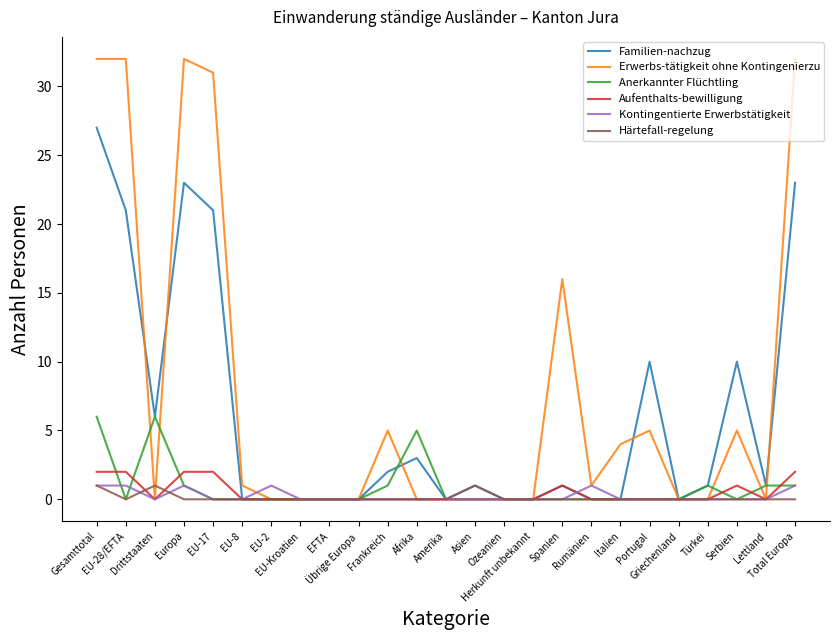

Reading left to right, extract all data points from this chart.

Familien-nachzug: Gesamttotal=27	EU-28/EFTA=21	Drittstaaten=6	Europa=23	EU-17=21	EU-8=0	EU-2=0	EU-Kroatien=0	EFTA=0	Übrige Europa=0	Frankreich=2	Afrika=3	Amerika=0	Asien=1	Ozeanien=0	Herkunft unbekannt=0	Spanien=1	Rumänien=0	Italien=0	Portugal=10	Griechenland=0	Türkei=1	Serbien=10	Lettland=1	Total Europa=23
Erwerbs-tätigkeit ohne Kontingenierzu: Gesamttotal=32	EU-28/EFTA=32	Drittstaaten=0	Europa=32	EU-17=31	EU-8=1	EU-2=0	EU-Kroatien=0	EFTA=0	Übrige Europa=0	Frankreich=5	Afrika=0	Amerika=0	Asien=0	Ozeanien=0	Herkunft unbekannt=0	Spanien=16	Rumänien=1	Italien=4	Portugal=5	Griechenland=0	Türkei=0	Serbien=5	Lettland=0	Total Europa=32
Anerkannter Flüchtling: Gesamttotal=6	EU-28/EFTA=0	Drittstaaten=6	Europa=1	EU-17=0	EU-8=0	EU-2=0	EU-Kroatien=0	EFTA=0	Übrige Europa=0	Frankreich=1	Afrika=5	Amerika=0	Asien=0	Ozeanien=0	Herkunft unbekannt=0	Spanien=0	Rumänien=0	Italien=0	Portugal=0	Griechenland=0	Türkei=1	Serbien=0	Lettland=1	Total Europa=1
Aufenthalts-bewilligung: Gesamttotal=2	EU-28/EFTA=2	Drittstaaten=0	Europa=2	EU-17=2	EU-8=0	EU-2=0	EU-Kroatien=0	EFTA=0	Übrige Europa=0	Frankreich=0	Afrika=0	Amerika=0	Asien=0	Ozeanien=0	Herkunft unbekannt=0	Spanien=1	Rumänien=0	Italien=0	Portugal=0	Griechenland=0	Türkei=0	Serbien=1	Lettland=0	Total Europa=2
Kontingentierte Erwerbstätigkeit: Gesamttotal=1	EU-28/EFTA=1	Drittstaaten=0	Europa=1	EU-17=0	EU-8=0	EU-2=1	EU-Kroatien=0	EFTA=0	Übrige Europa=0	Frankreich=0	Afrika=0	Amerika=0	Asien=0	Ozeanien=0	Herkunft unbekannt=0	Spanien=0	Rumänien=1	Italien=0	Portugal=0	Griechenland=0	Türkei=0	Serbien=0	Lettland=0	Total Europa=1
Härtefall-regelung: Gesamttotal=1	EU-28/EFTA=0	Drittstaaten=1	Europa=0	EU-17=0	EU-8=0	EU-2=0	EU-Kroatien=0	EFTA=0	Übrige Europa=0	Frankreich=0	Afrika=0	Amerika=0	Asien=1	Ozeanien=0	Herkunft unbekannt=0	Spanien=0	Rumänien=0	Italien=0	Portugal=0	Griechenland=0	Türkei=0	Serbien=0	Lettland=0	Total Europa=0